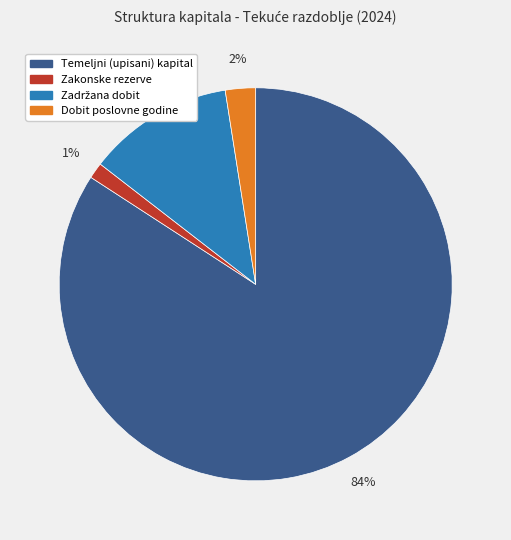

Between Temeljni (upisani) kapital and Zakonske rezerve, which is larger?

Temeljni (upisani) kapital